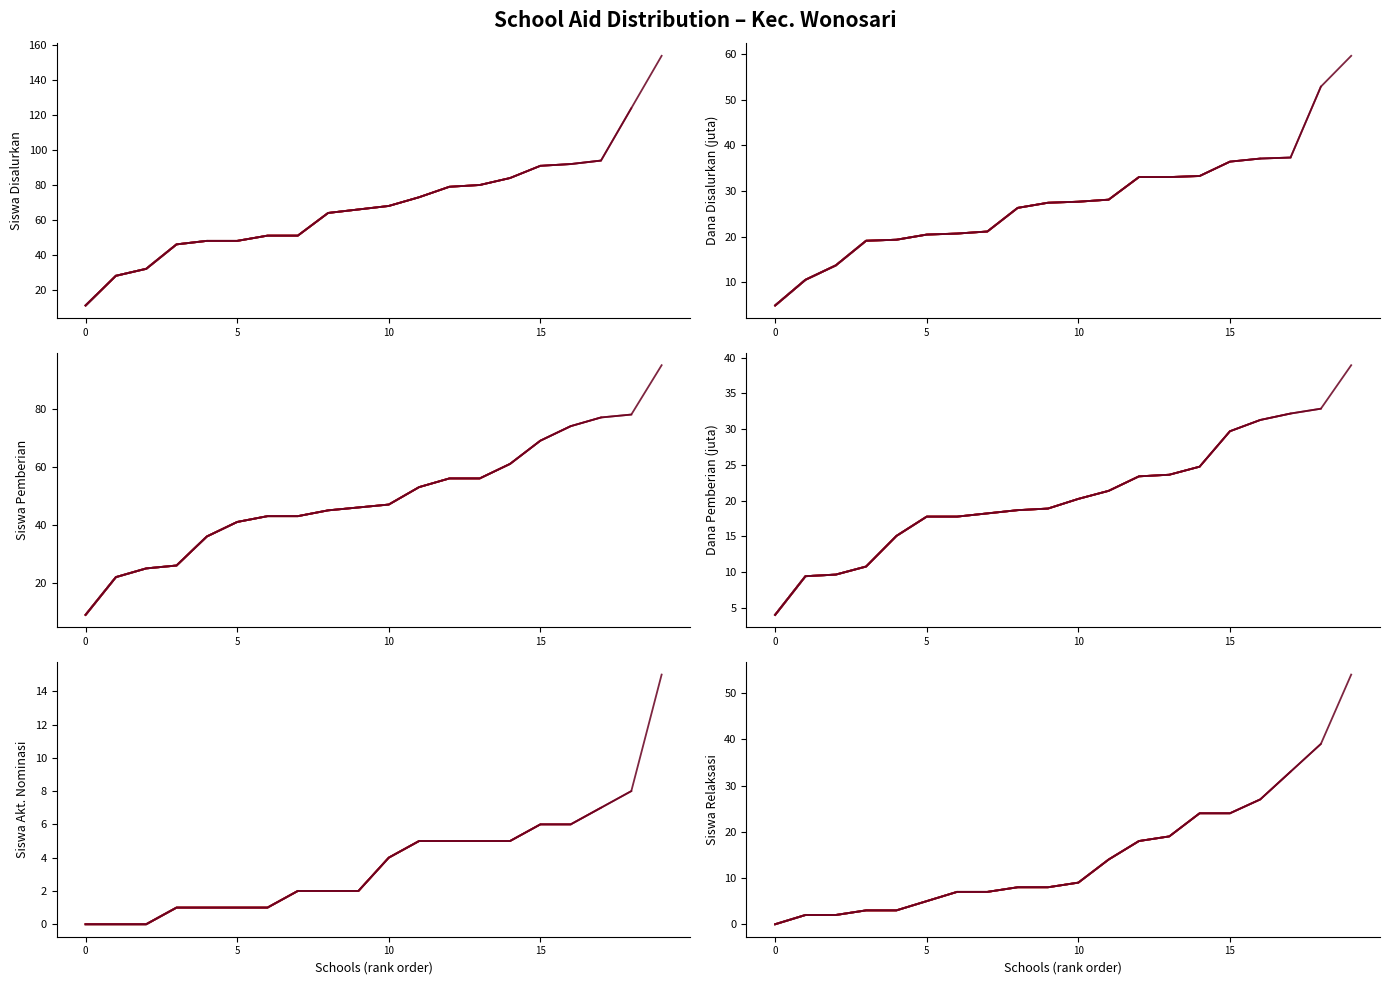

True or false: Siswa Disalurkan and Dana Pemberian (juta) intersect in this chart.

False